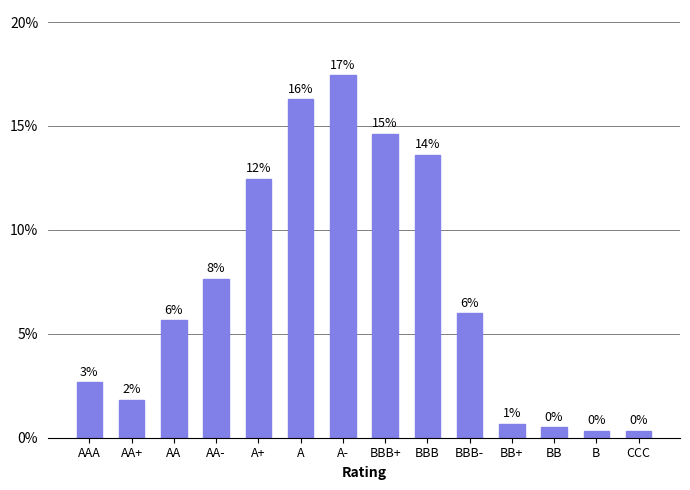

Reading right to left, what are all the values shown in this chart?

CCC=0.0	B=0.0	BB=0.0	BB+=0.0	BBB-=0.1	BBB=0.1	BBB+=0.1	A-=0.2	A=0.2	A+=0.1	AA-=0.1	AA=0.1	AA+=0.0	AAA=0.0